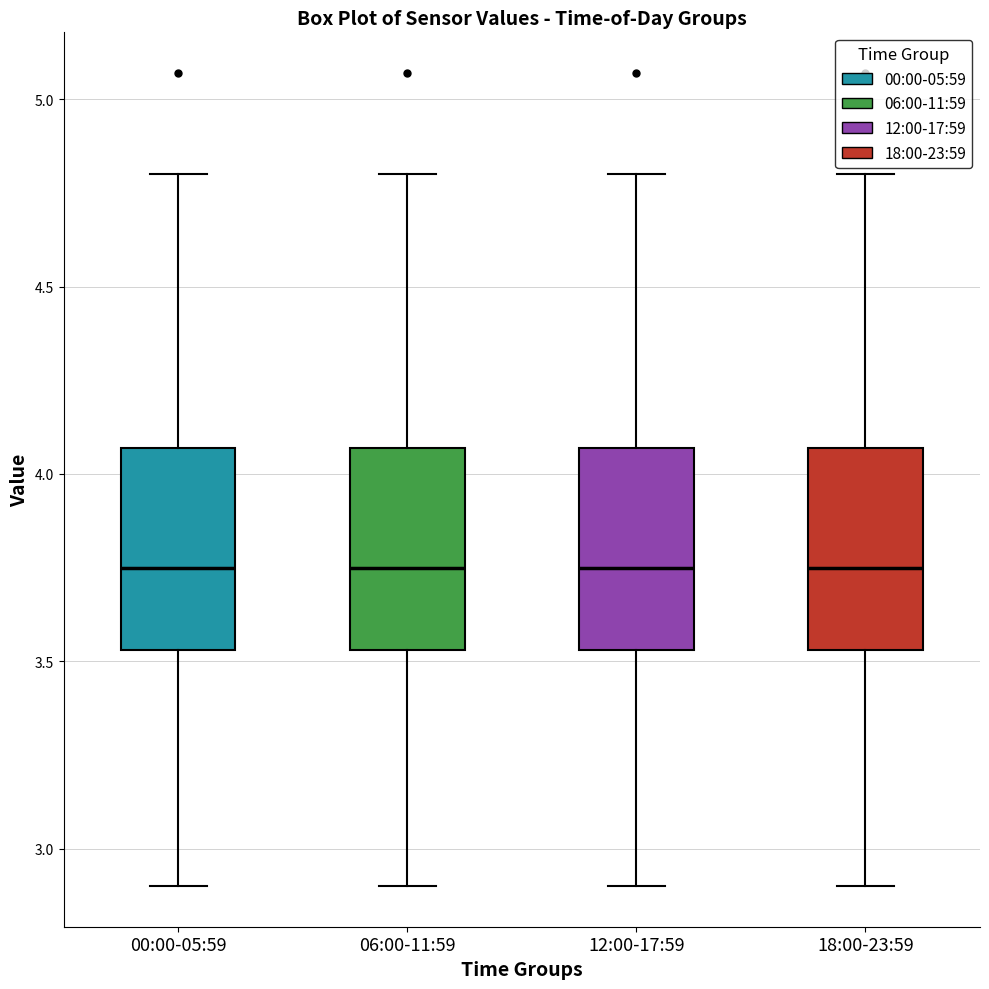

Where does the lower whisker of the box for 00:00-05:59 end on the y-axis? The values are not printed on the chart, so give them approximately, as read against the axis.

2.90